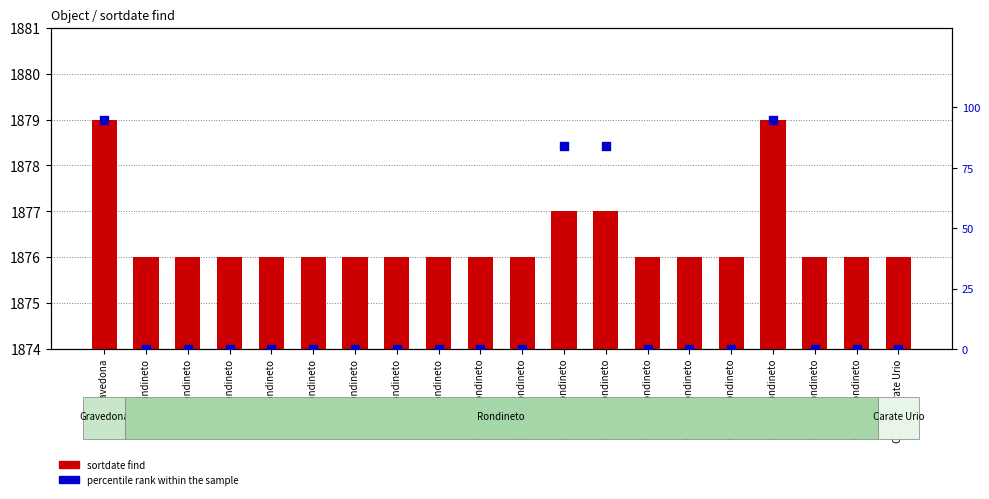

Which series has the largest total across all categories?

sortdate find